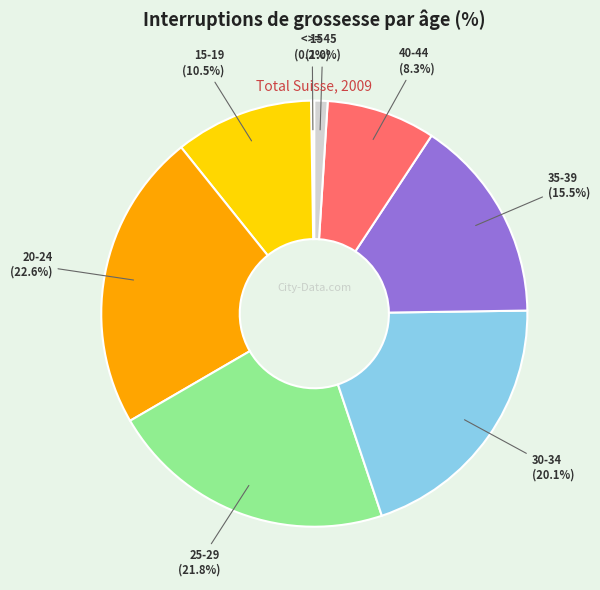

Is there a majority slice in this chart?

No